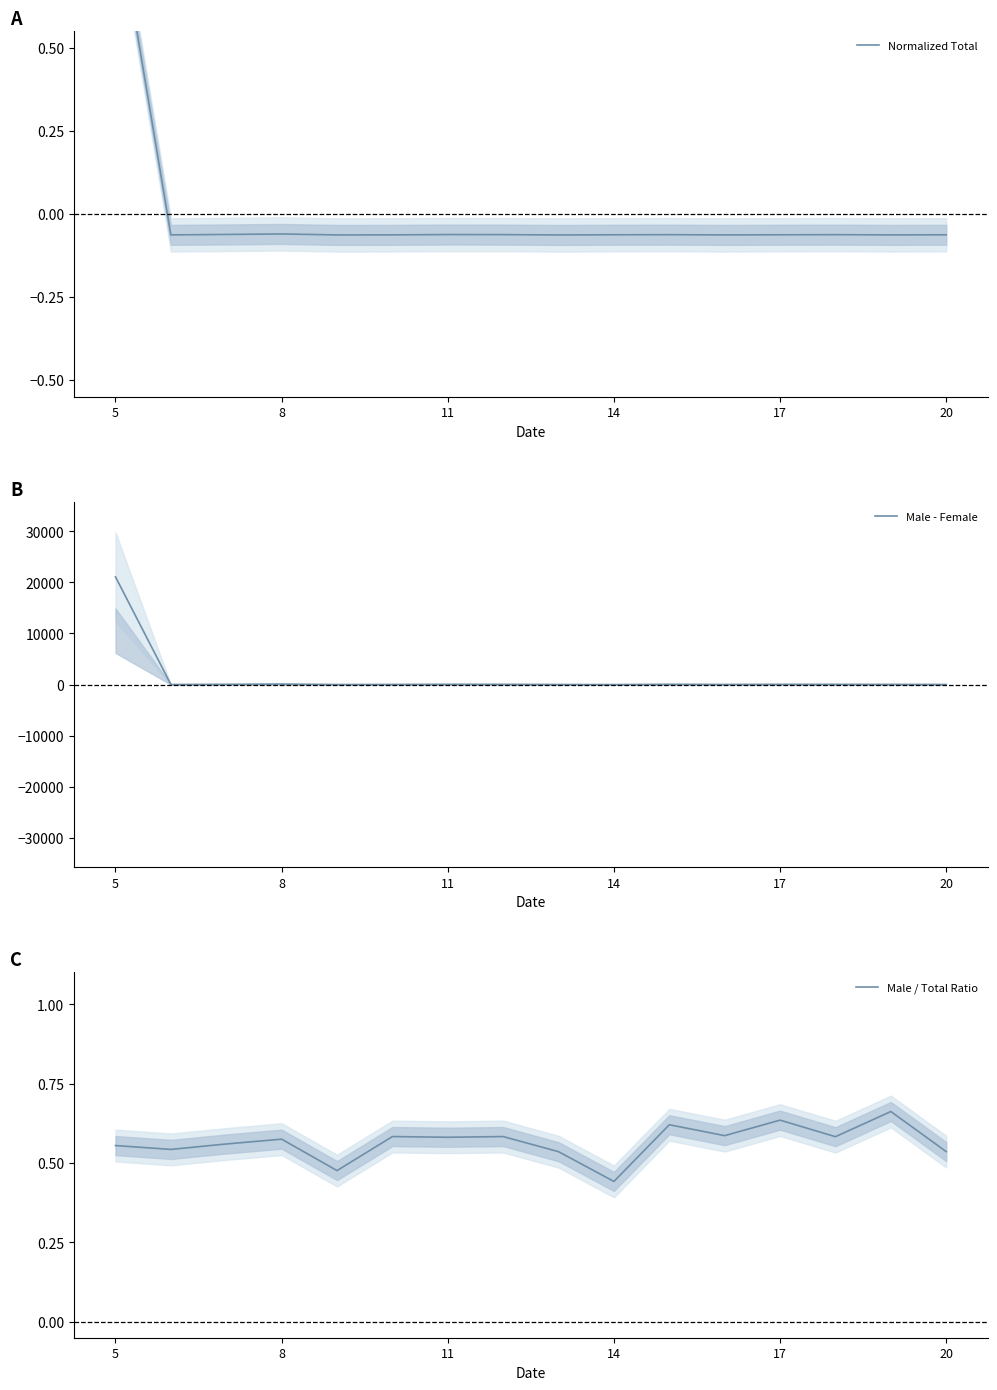

What is the minimum value for Male - Female?

-16